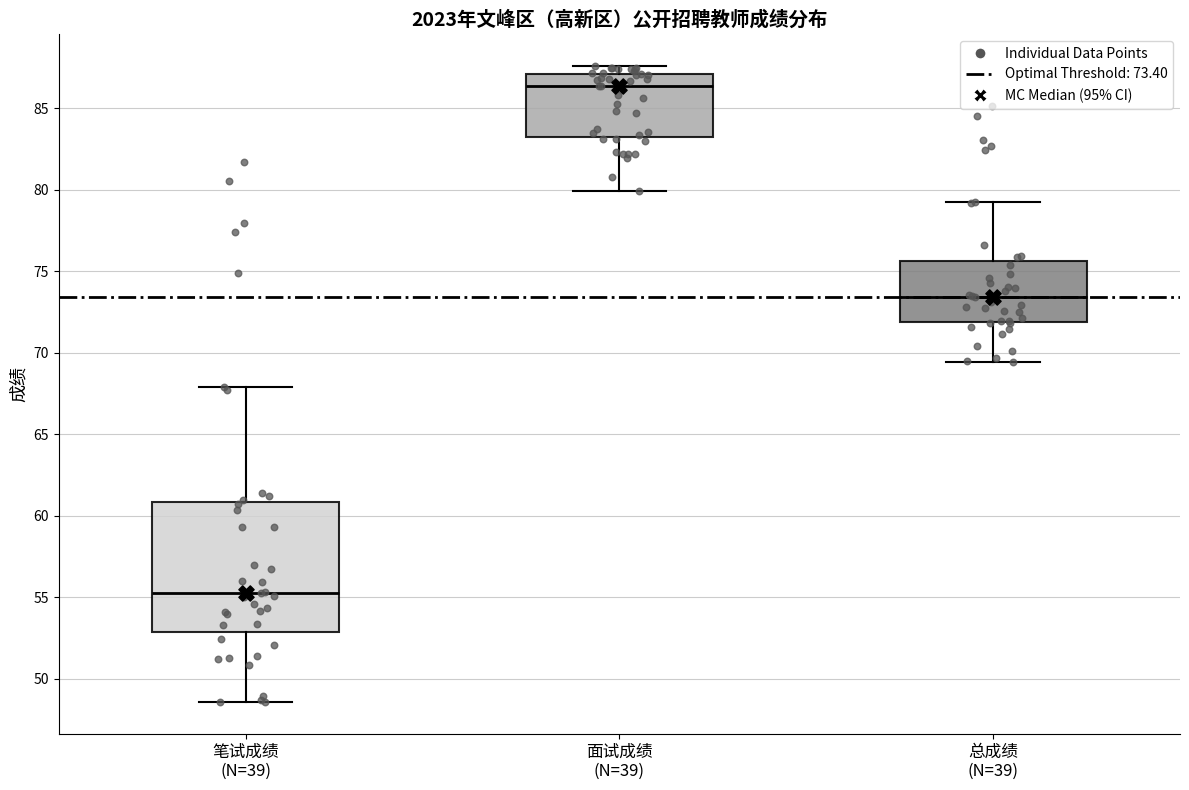

Which box's median line is the highest?

面试成绩 (N=39)